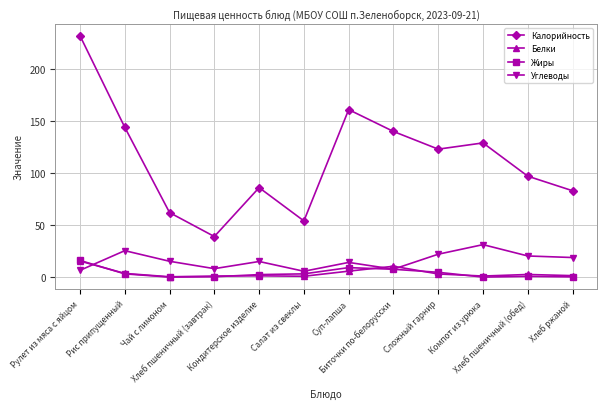

What is the difference between the second highest and minimum values in the Углеводы series?

19.8